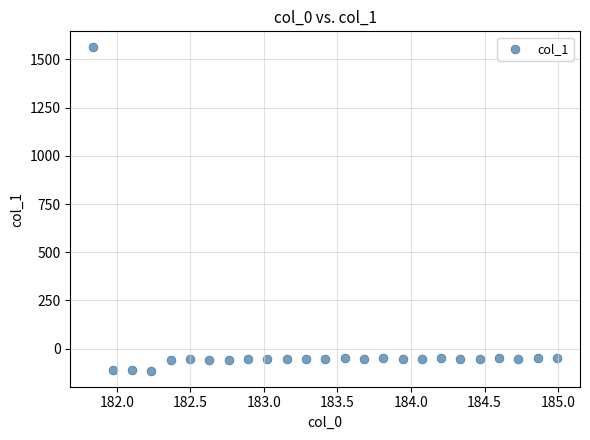

What is the range of X values (max minus min)?

3.1